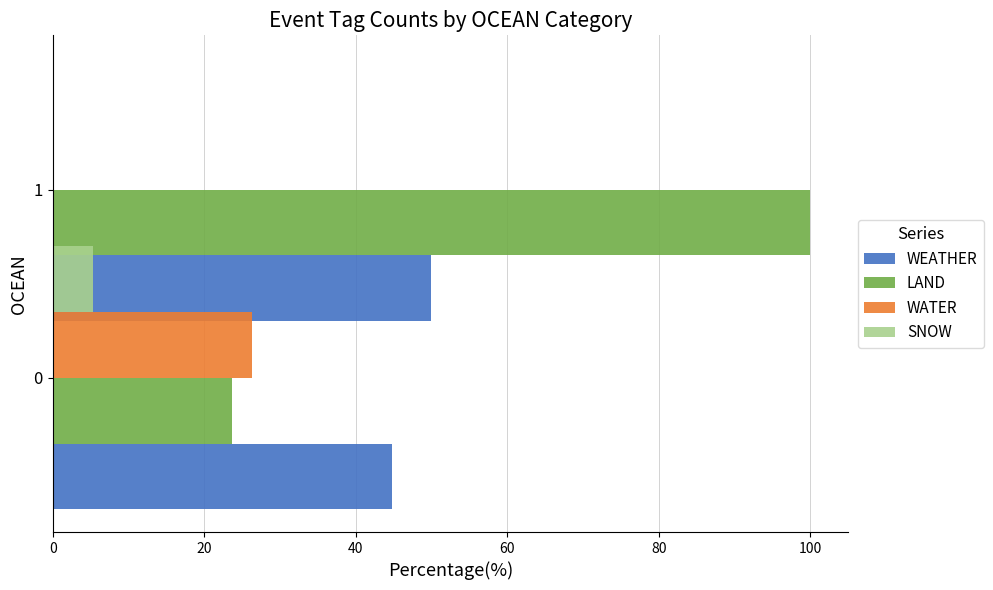

Is the value of SNOW at 0 greater than the value of WEATHER at 20?

No